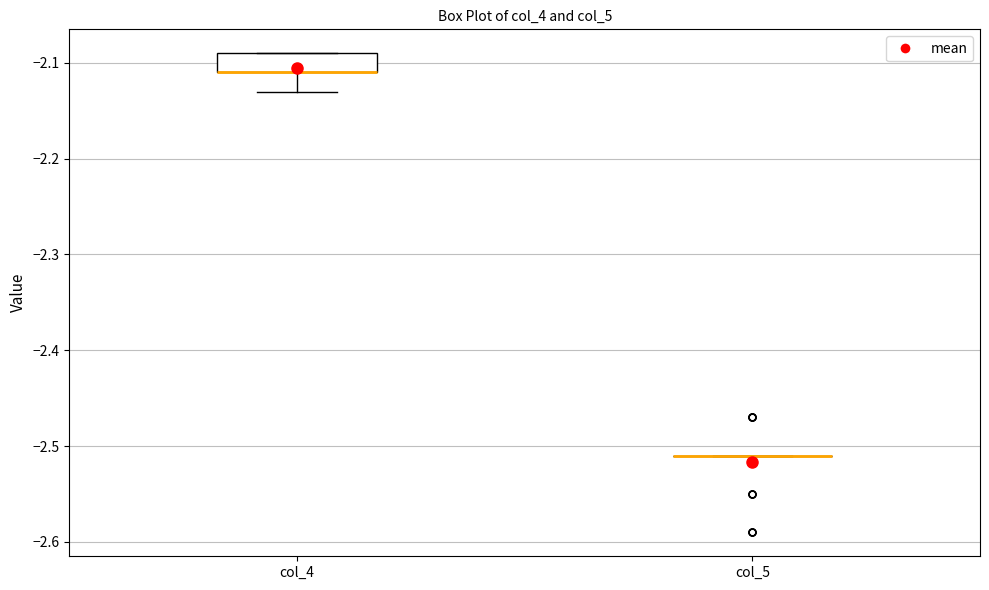

Comparing the boxes themselves (not the whiskers), which one is the tallest?

col_4